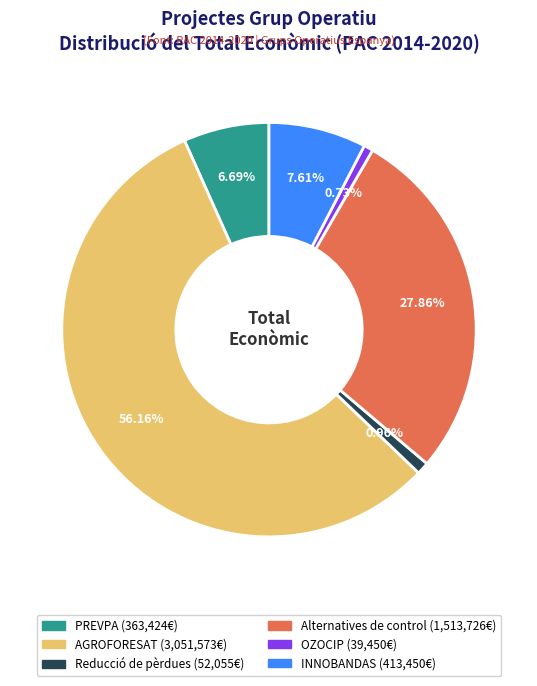

How many slices are in this pie chart?

6